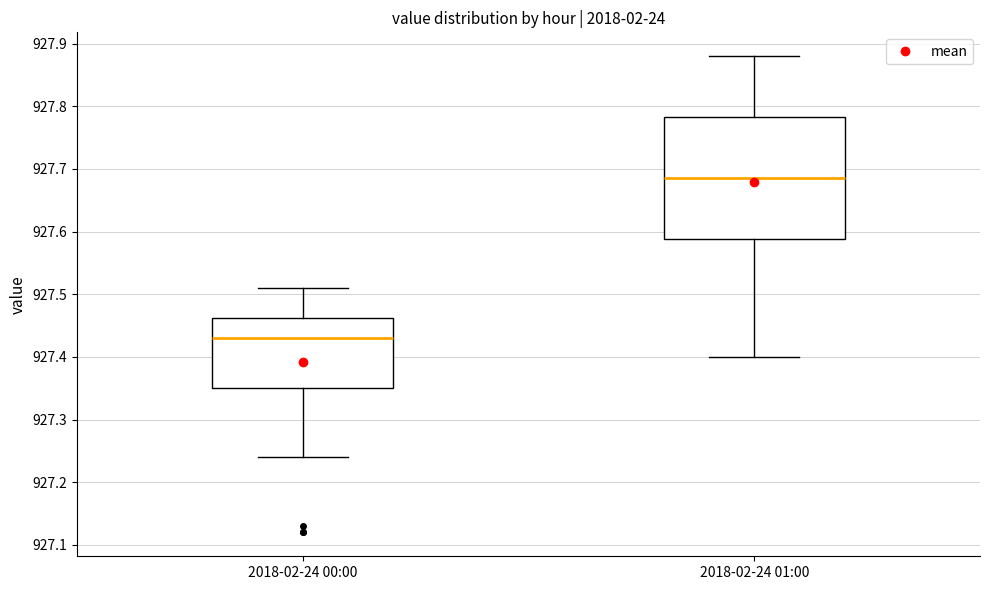

Which box has the lowest median line?

2018-02-24 00:00